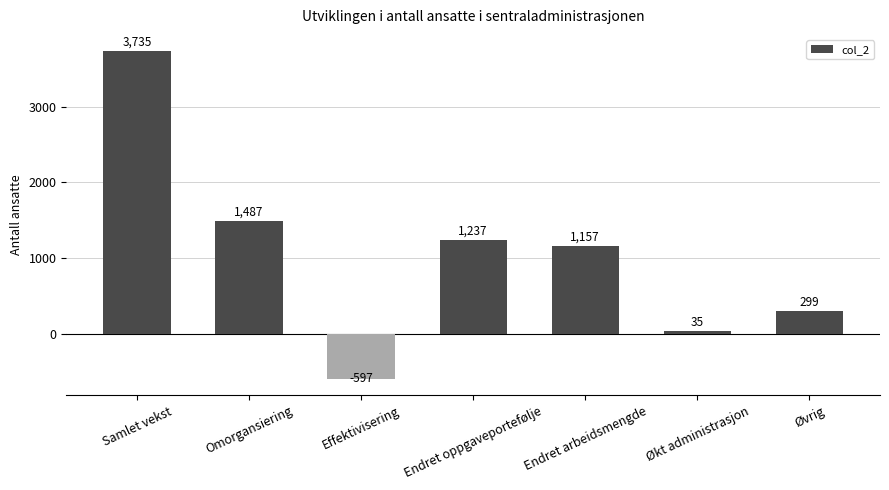

Reading right to left, list all the values displayed in this chart.

Øvrig=299	Økt administrasjon=35	Endret arbeidsmengde=1157	Endret oppgaveportefølje=1237	Effektivisering=-597	Omorgansiering=1487	Samlet vekst=3735